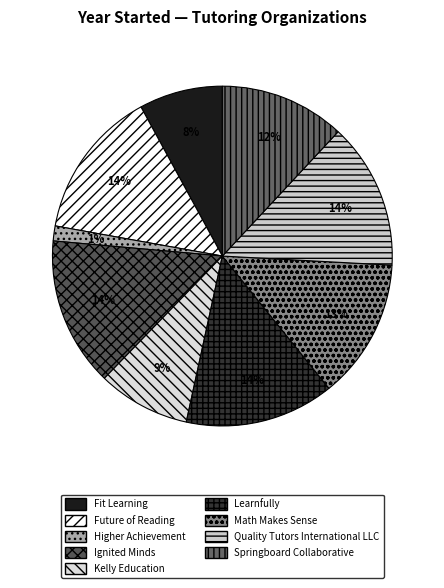

Is it true that Springboard Collaborative is 19% of the pie?

False